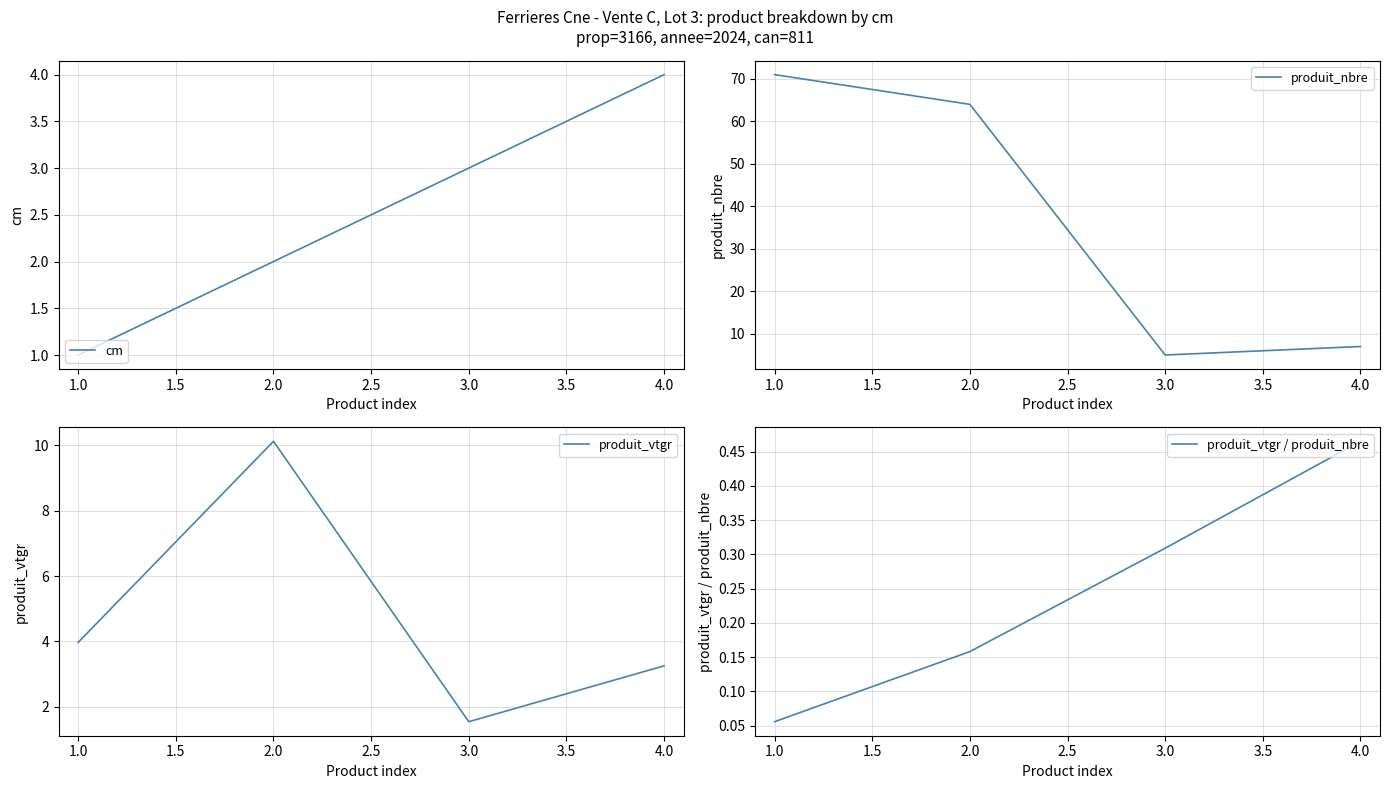

What is the maximum value for cm?

4